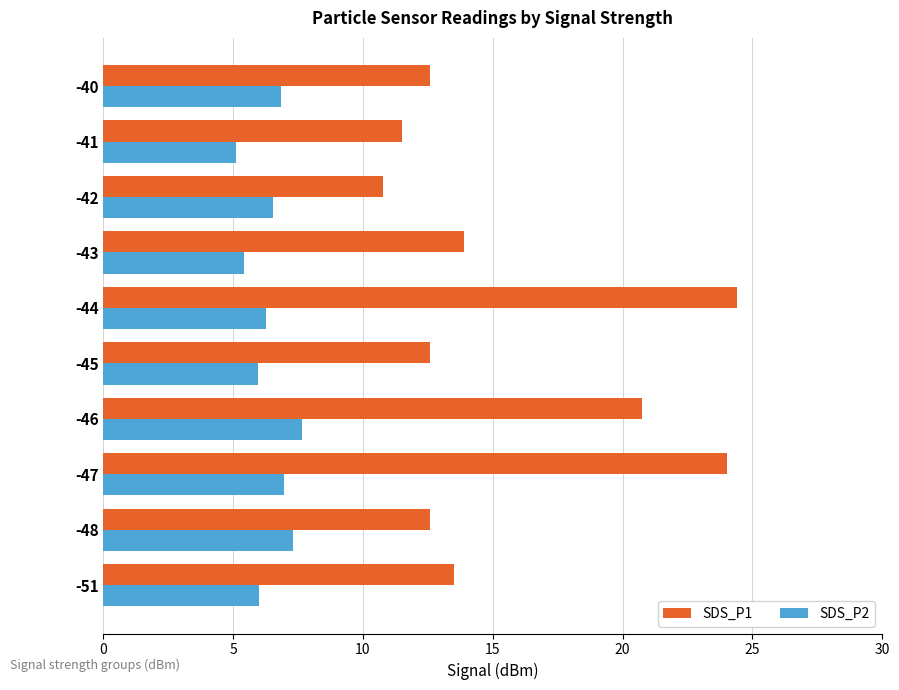

What is the spread (max minus min) of values at -42?

4.2